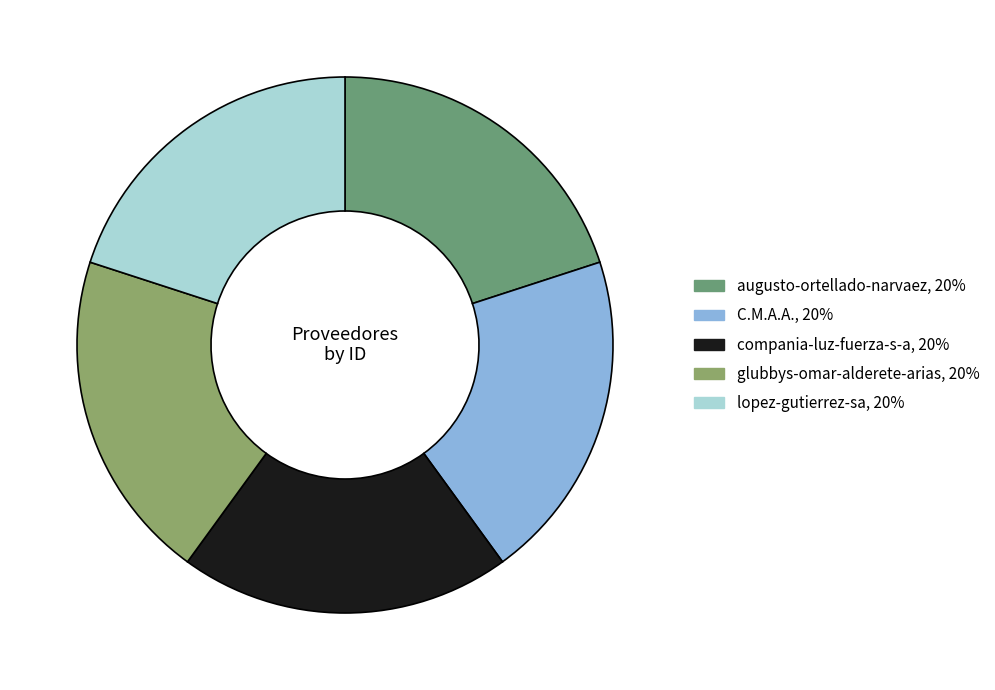

How much of the chart is everything except lopez-gutierrez-sa?

80.0%